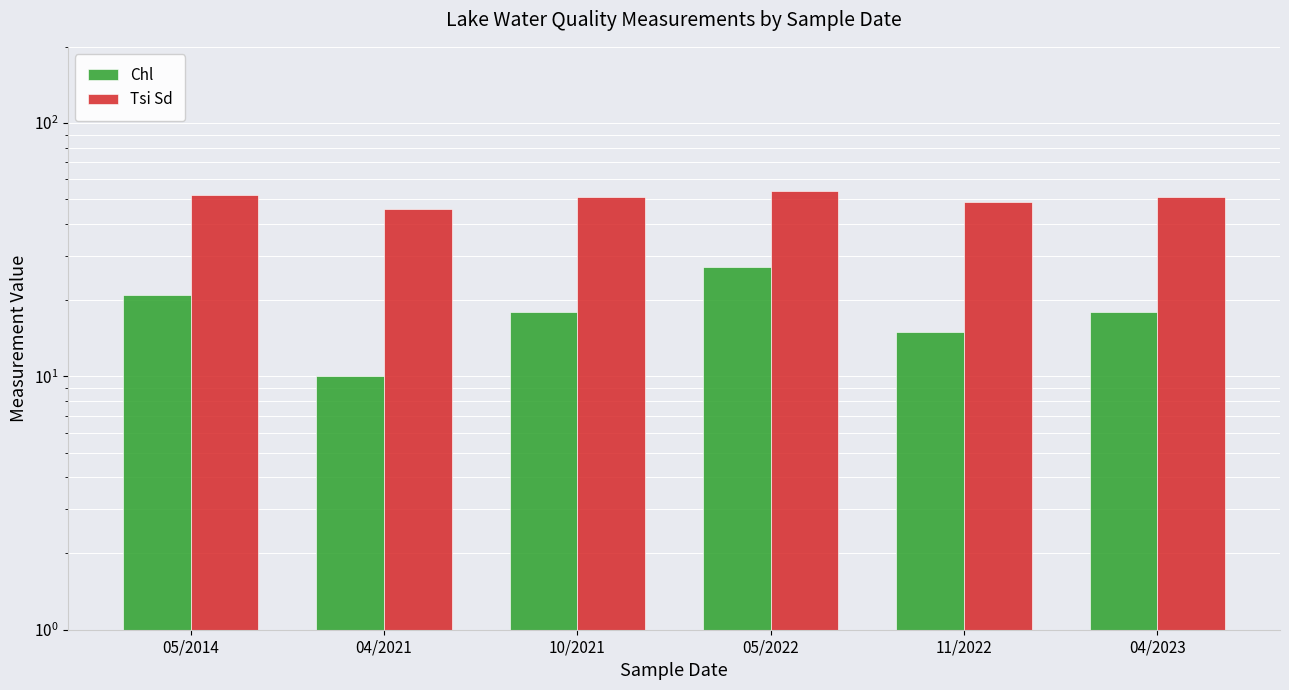

Which series has the largest total across all categories?

Tsi Sd